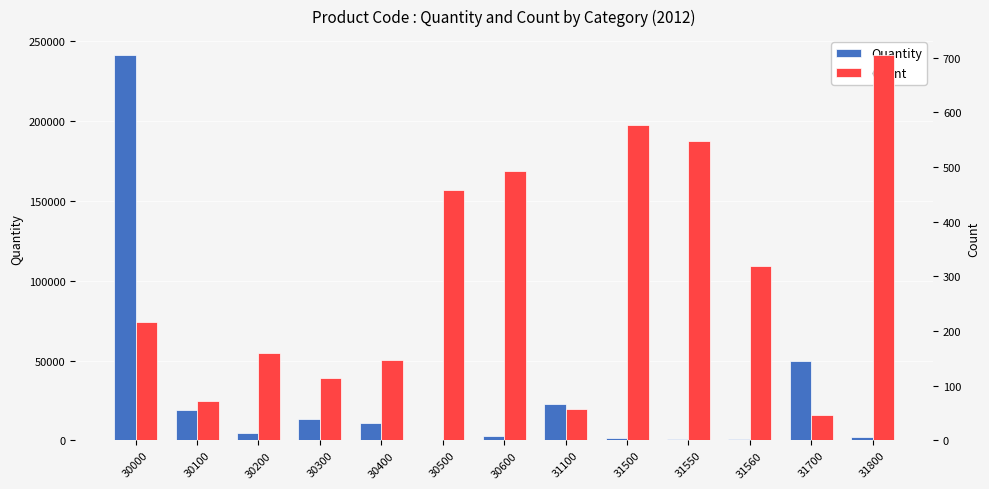

Rank the series by their maximum value, from lowest to highest.

Count, Quantity